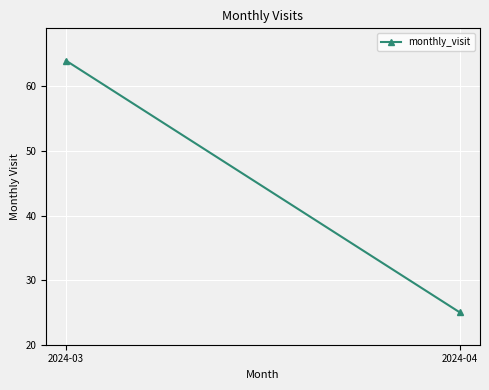

How many values are below 64?

1